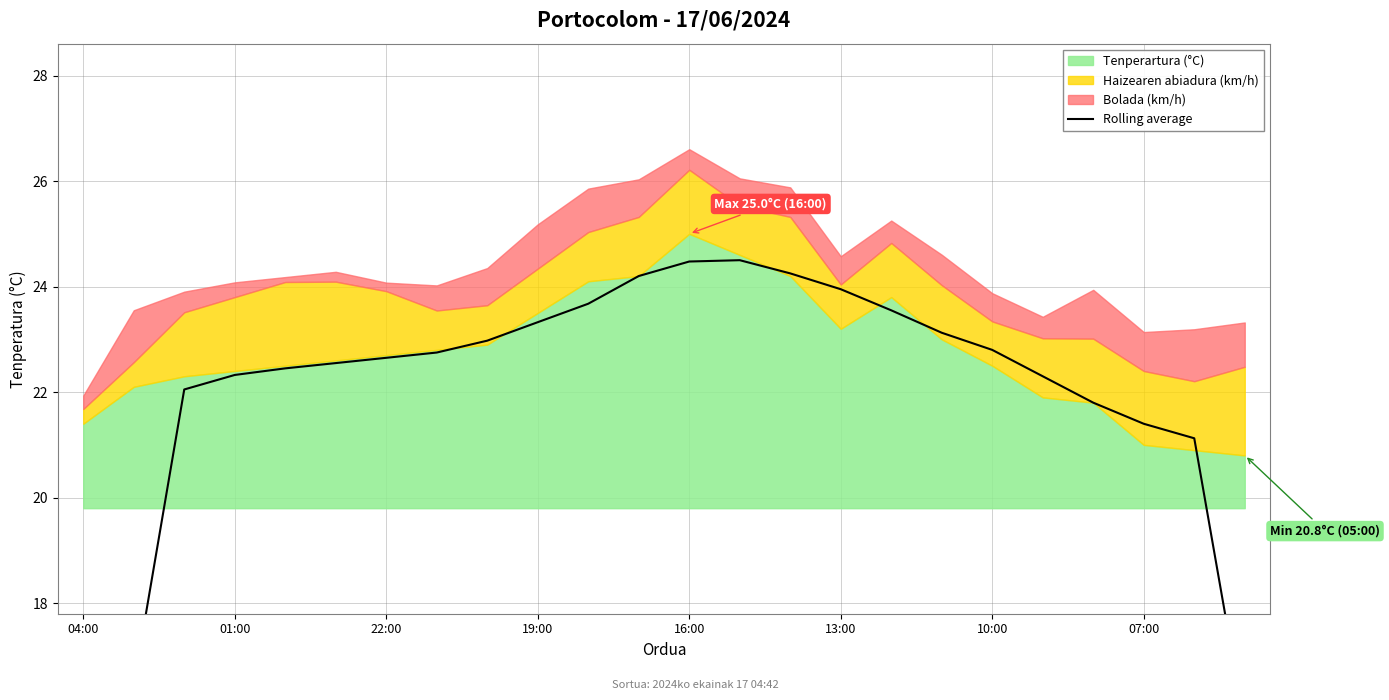

True or false: there are more than 0 points higher than both neighbors.

True